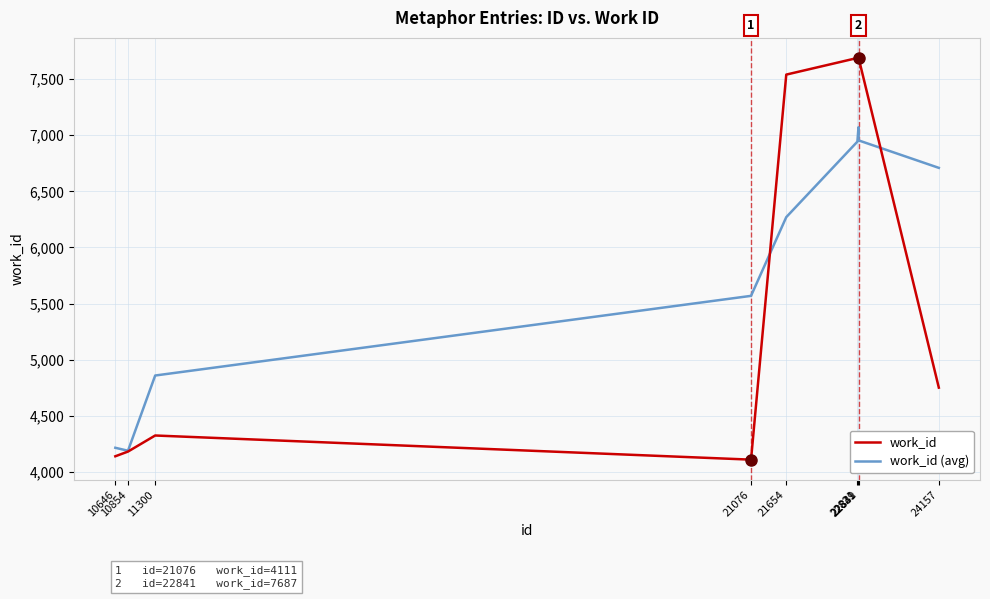

What is the difference between the work_id (avg) values at 21654 and 22821?

672.2